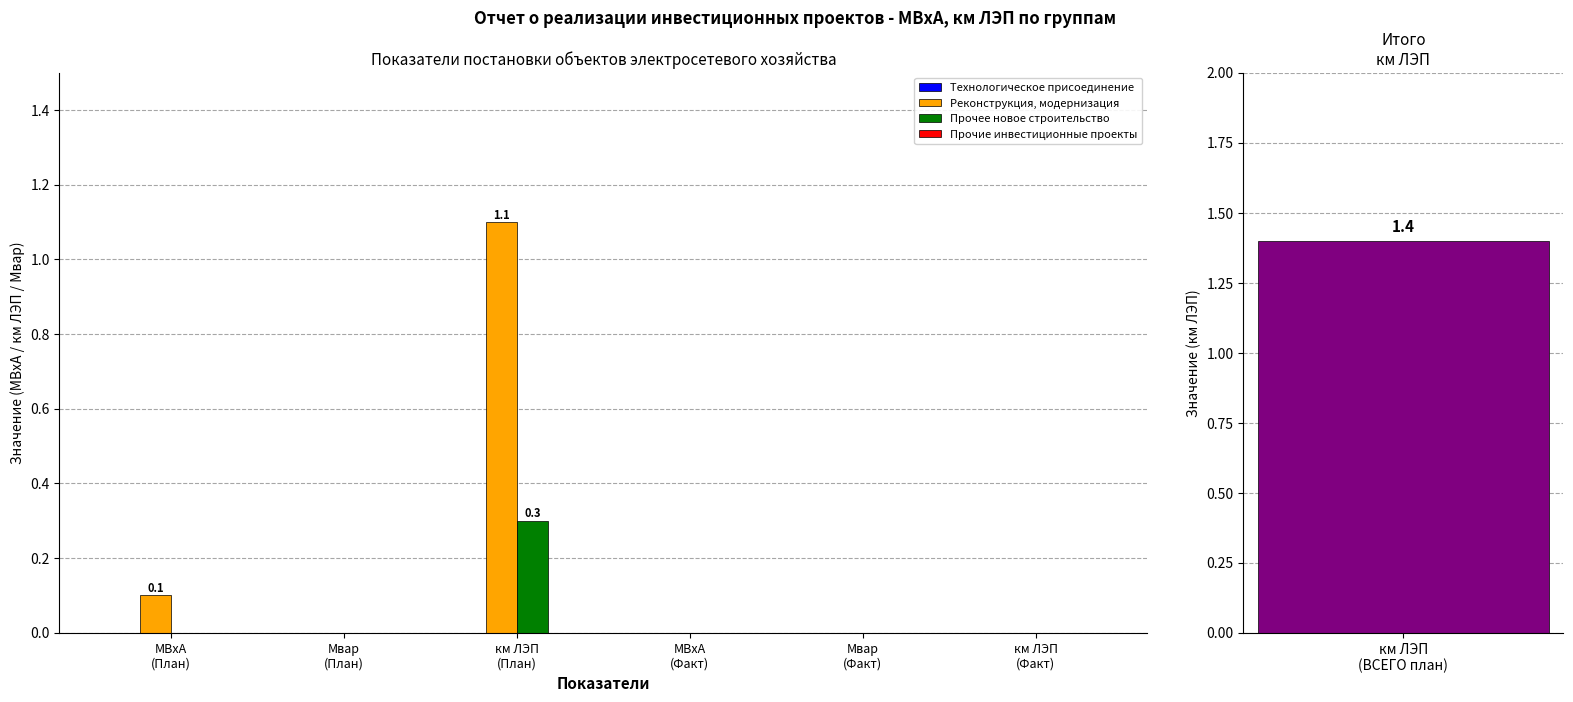

Are the bars grouped side by side (vs. stacked)?

Yes